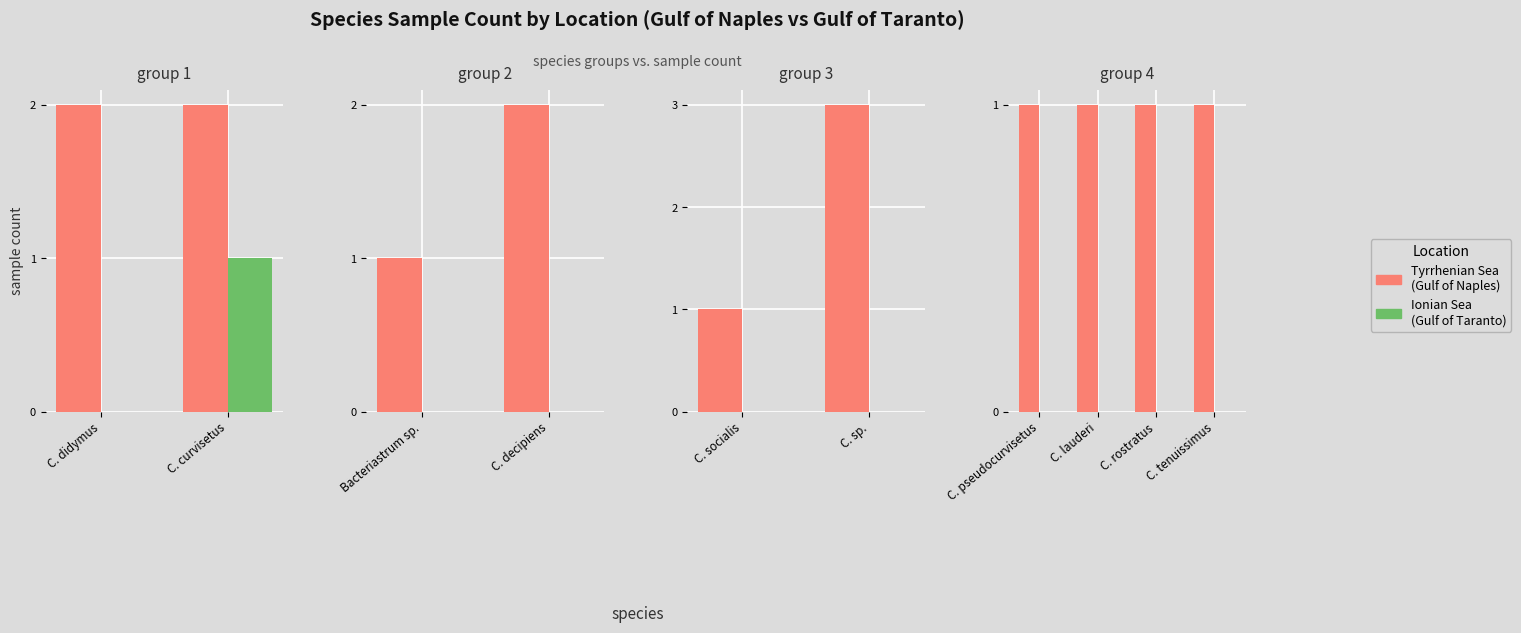

Which series has the largest total across all categories?

Tyrrhenian Sea
(Gulf of Naples)